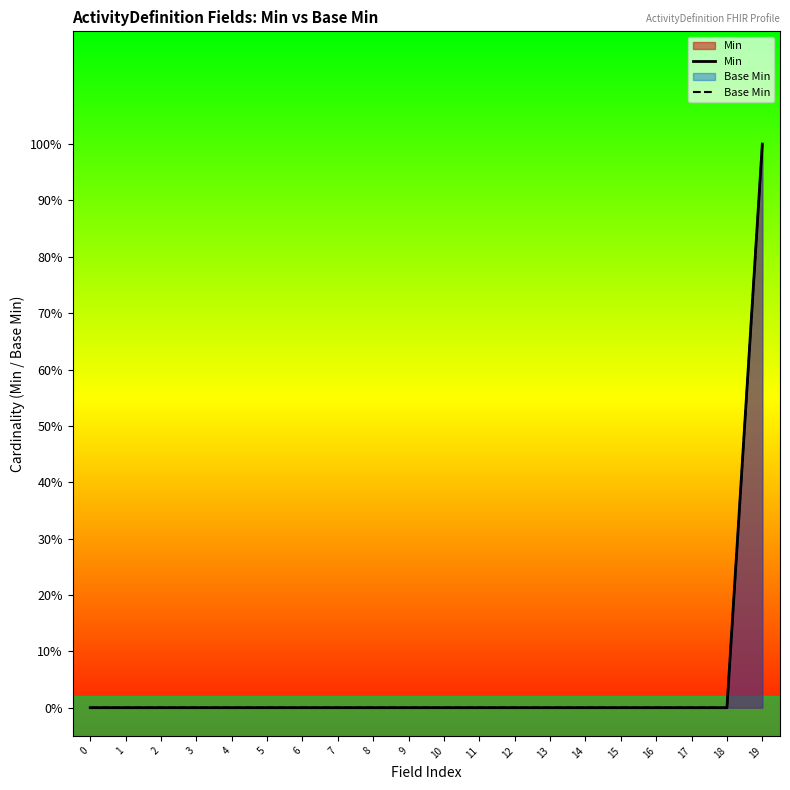

True or false: Base Min has more than 2 points higher than both neighbors.

False